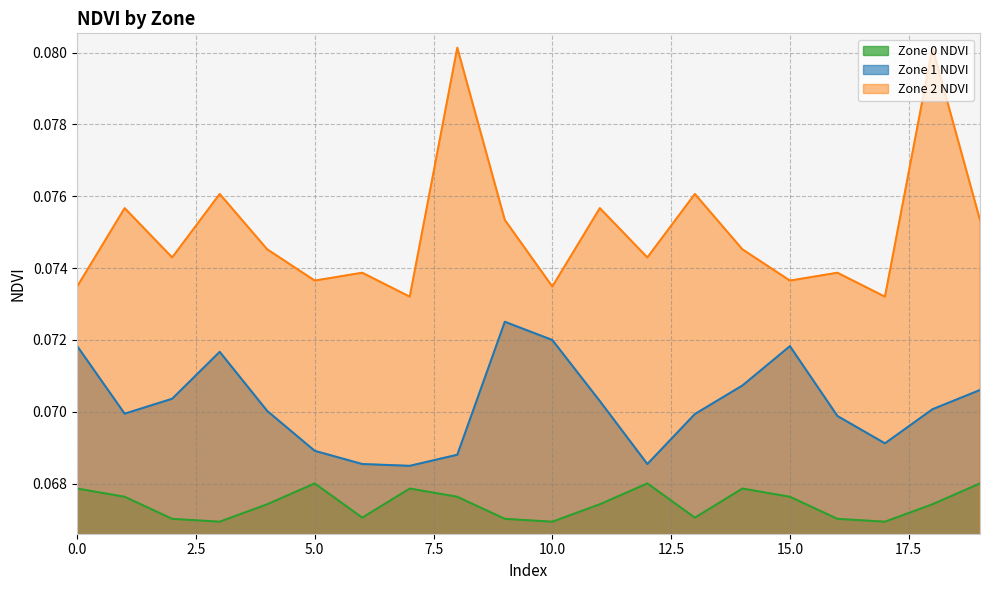

What is the value of the Zone 1 NDVI point at the 4th from the left?

0.1